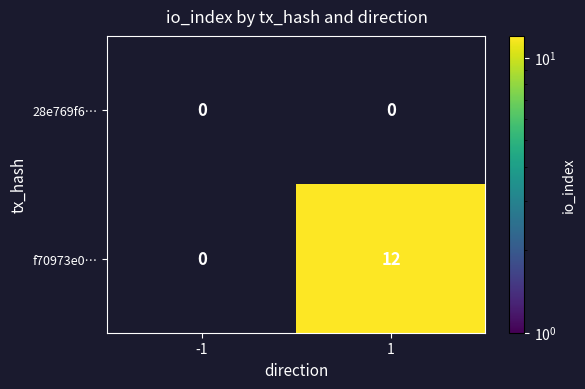

Reading right to left, what are all the values shown in this chart?

28e769f6…: 0	0
f70973e0…: 12	0